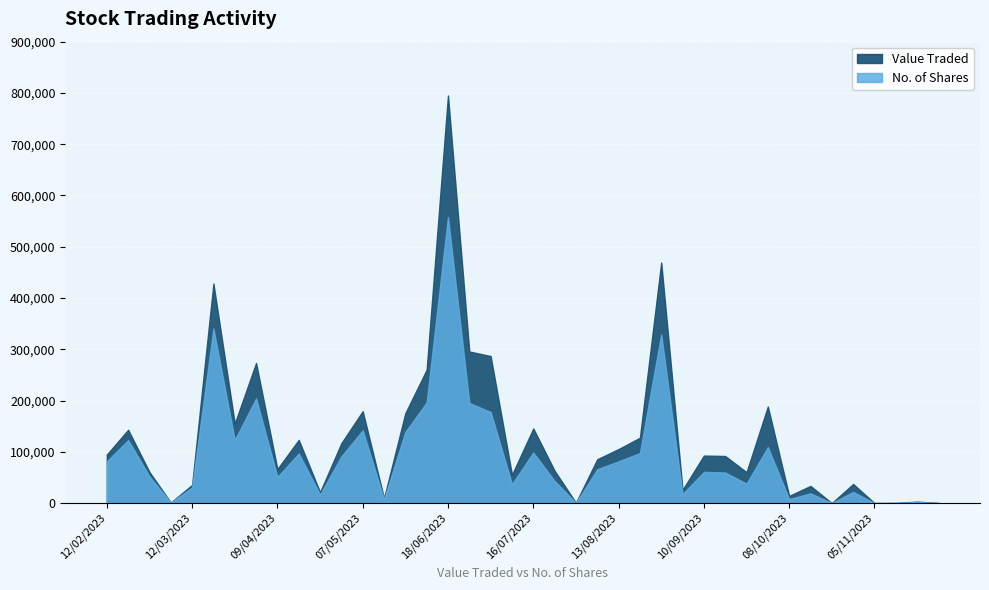

How many distinct data groups are displayed?

2